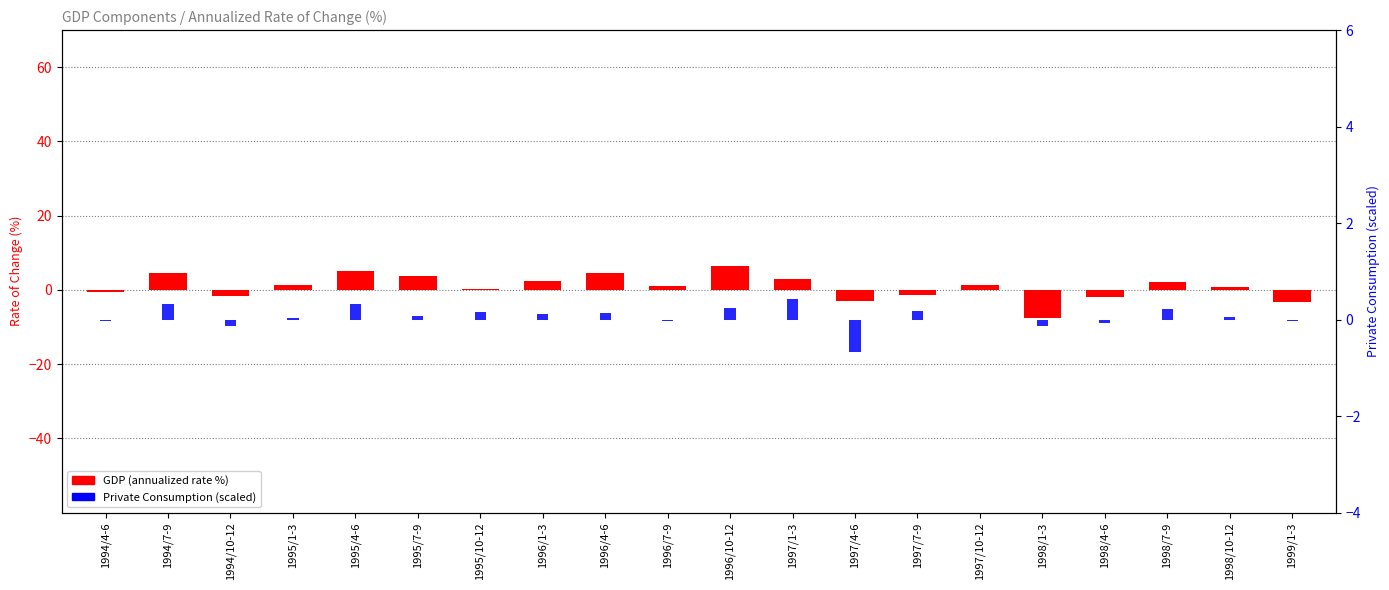

How many values in Public Investment are above zero?

9